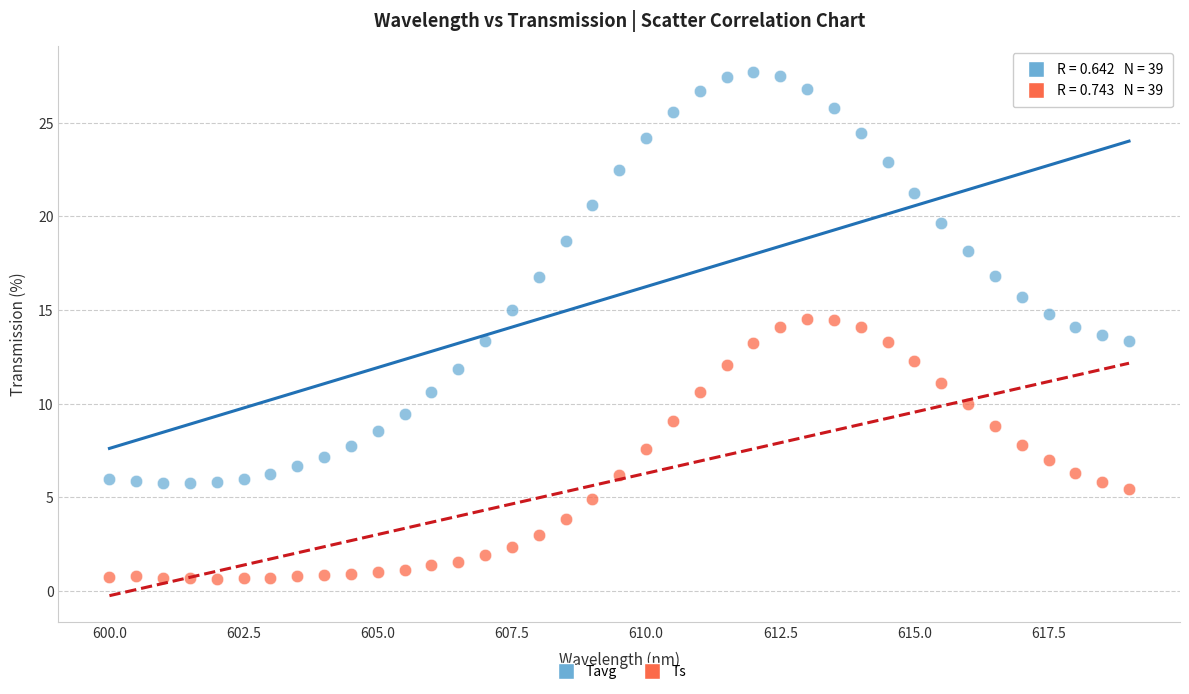

Across all data points, what is the range of X values (max minus min)?

19.0